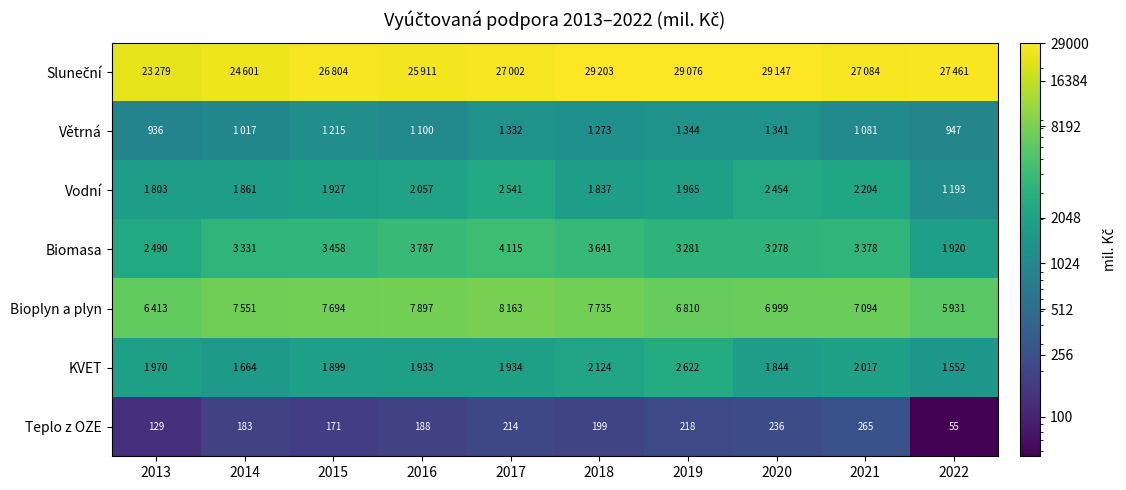

Is it true that Teplo z OZE equals 129 at 2013?

True